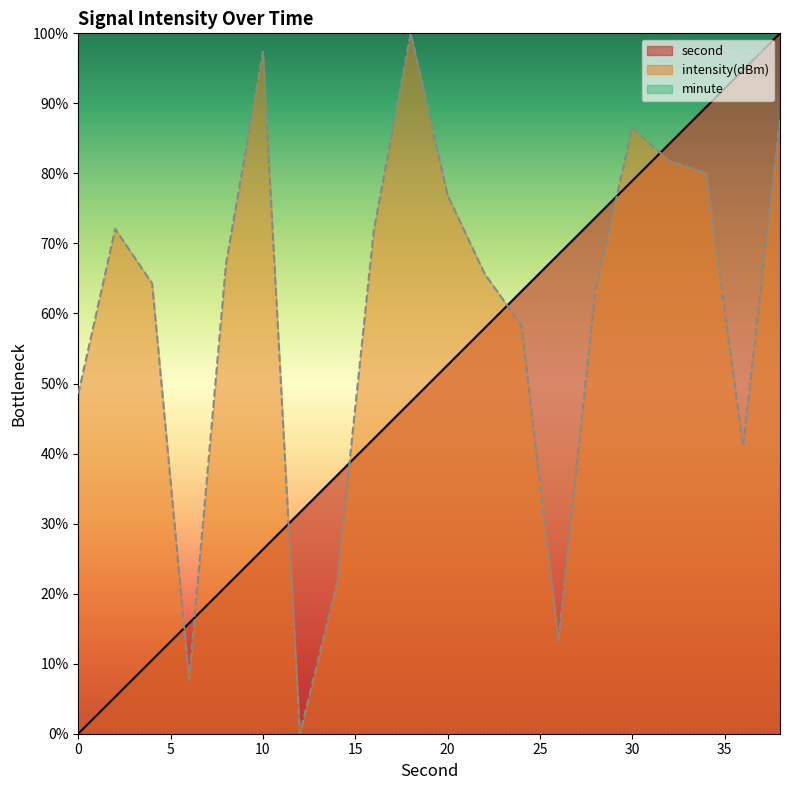

The intensity(dBm) series shows 80.0 at 34. True or false?

True